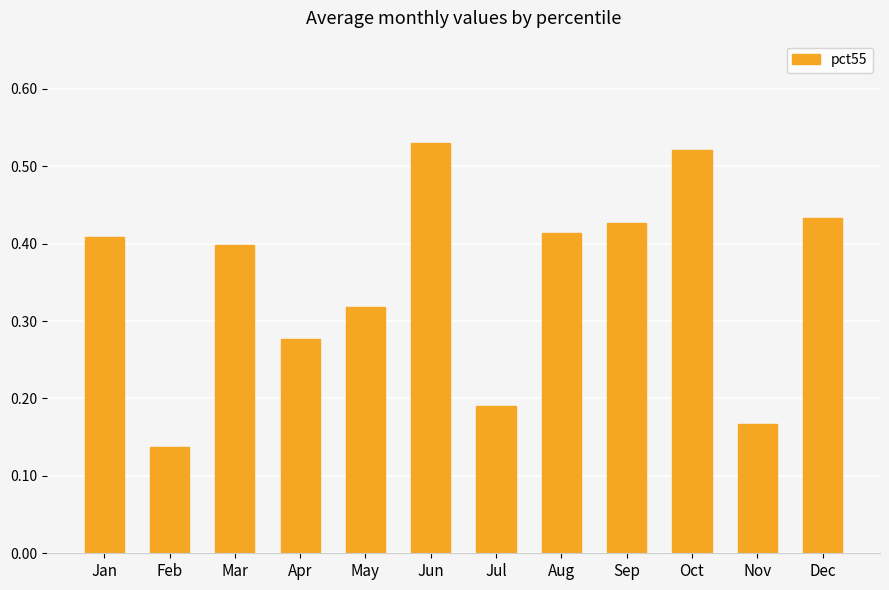

What is the sum of all values?

4.2